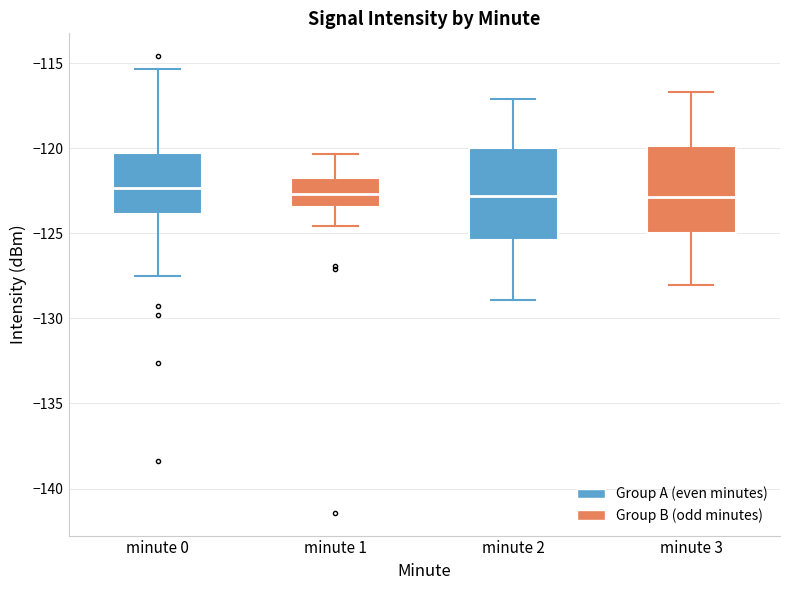

Reading left to right, read every box against the y-axis: the position of its median line, the range the box covers, and the ends of its whiskers. The values are not printed on the chart, so give them approximately, as read against the axis.

minute 0: median -122.5, box -124.0 to -120.5, whiskers -127.5 to -115.5
minute 1: median -122.5, box -123.5 to -121.5, whiskers -124.5 to -120.5
minute 2: median -123.0, box -125.5 to -120.0, whiskers -129.0 to -117.0
minute 3: median -123.0, box -125.0 to -120.0, whiskers -128.0 to -116.5